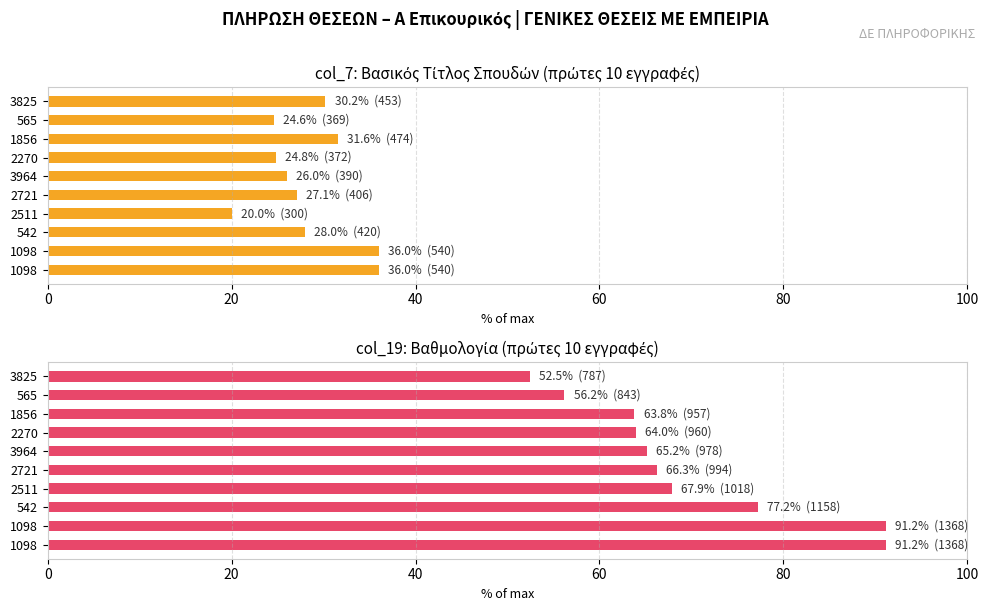

What is the minimum value shown in the chart?

20.0